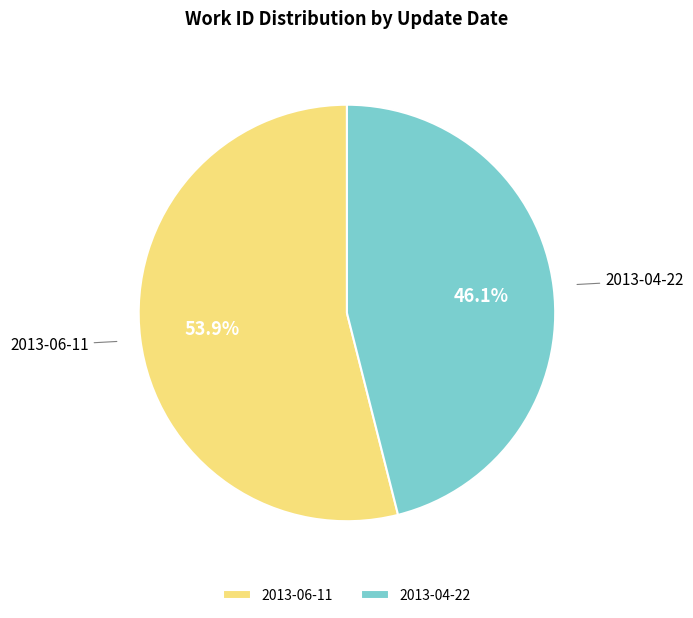

What is the smallest slice in the pie chart?

2013-04-22